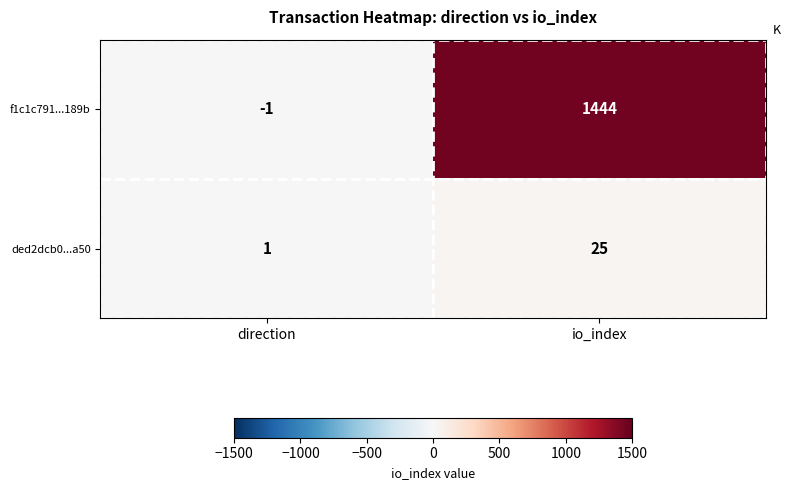

How many distinct data groups are displayed?

2